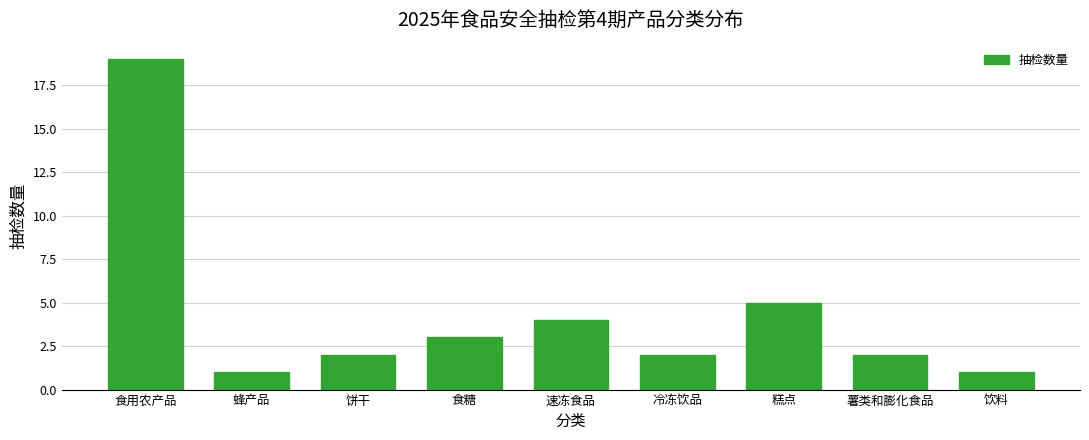

Reading right to left, what are all the values shown in this chart?

1	2	5	2	4	3	2	1	19